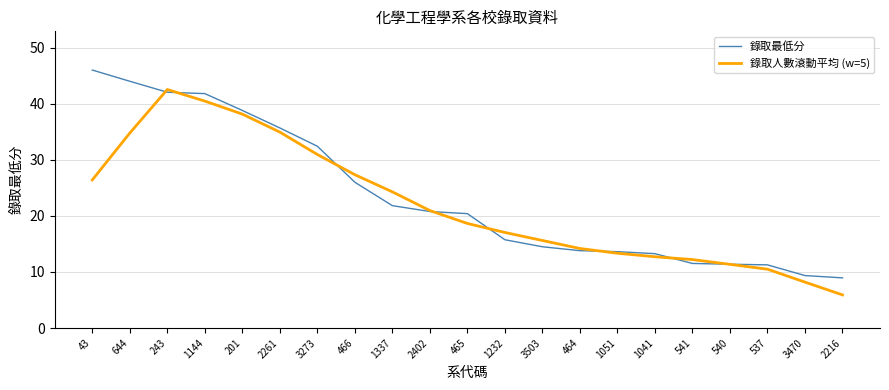

What are all the series names shown in the legend?

錄取最低分, 錄取人數滾動平均 (w=5)